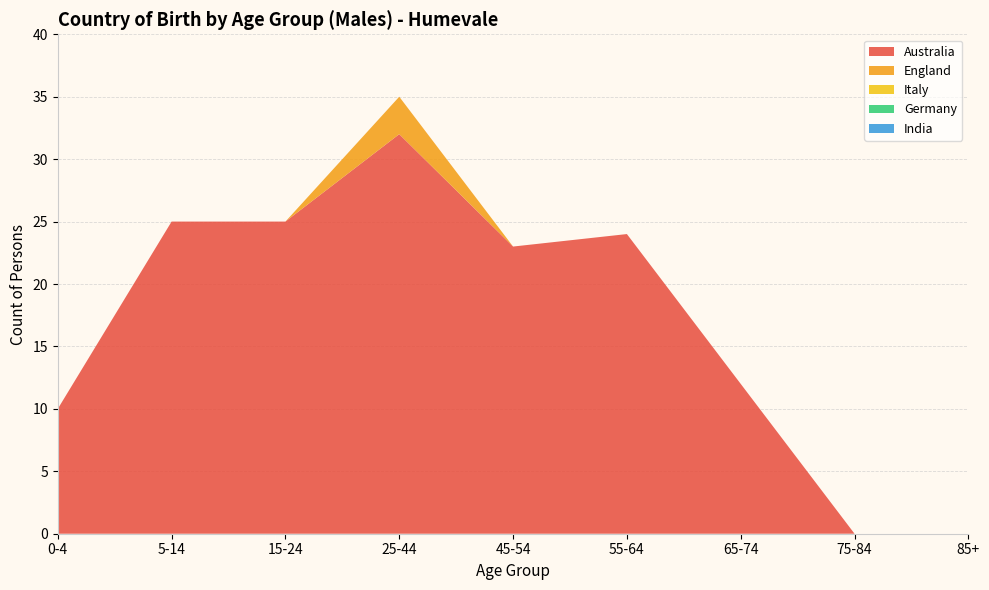

Reading left to right, extract all data points from this chart.

Australia: 0-4=10	5-14=25	15-24=25	25-44=32	45-54=23	55-64=24	65-74=12	75-84=0	85+=0
England: 0-4=0	5-14=0	15-24=0	25-44=3	45-54=0	55-64=0	65-74=0	75-84=0	85+=0
Italy: 0-4=0	5-14=0	15-24=0	25-44=0	45-54=0	55-64=0	65-74=0	75-84=0	85+=0
Germany: 0-4=0	5-14=0	15-24=0	25-44=0	45-54=0	55-64=0	65-74=0	75-84=0	85+=0
India: 0-4=0	5-14=0	15-24=0	25-44=0	45-54=0	55-64=0	65-74=0	75-84=0	85+=0